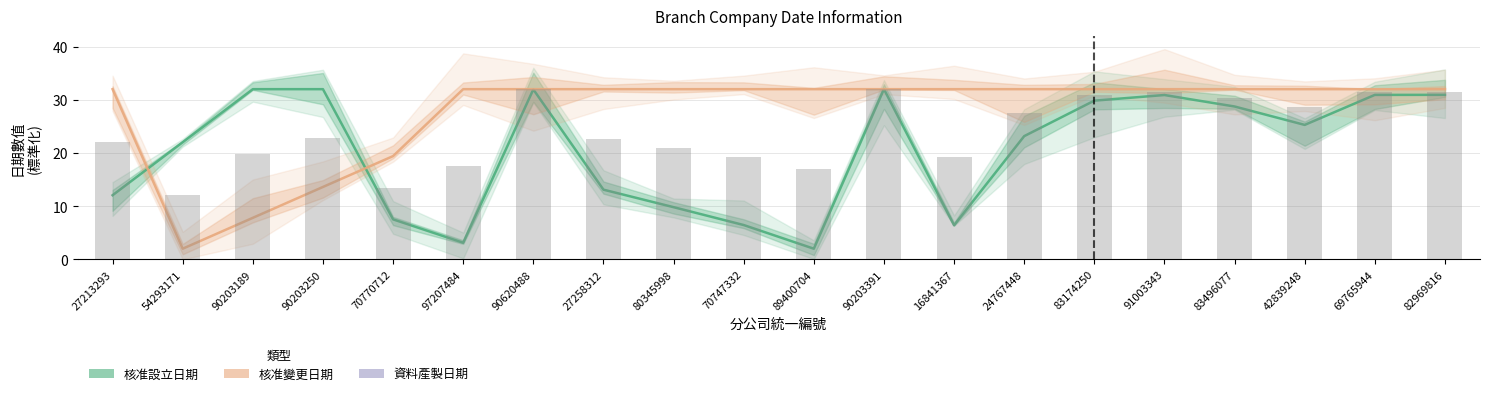

What are all the series names shown in the legend?

核准設立日期, 核准變更日期, 資料產製日期